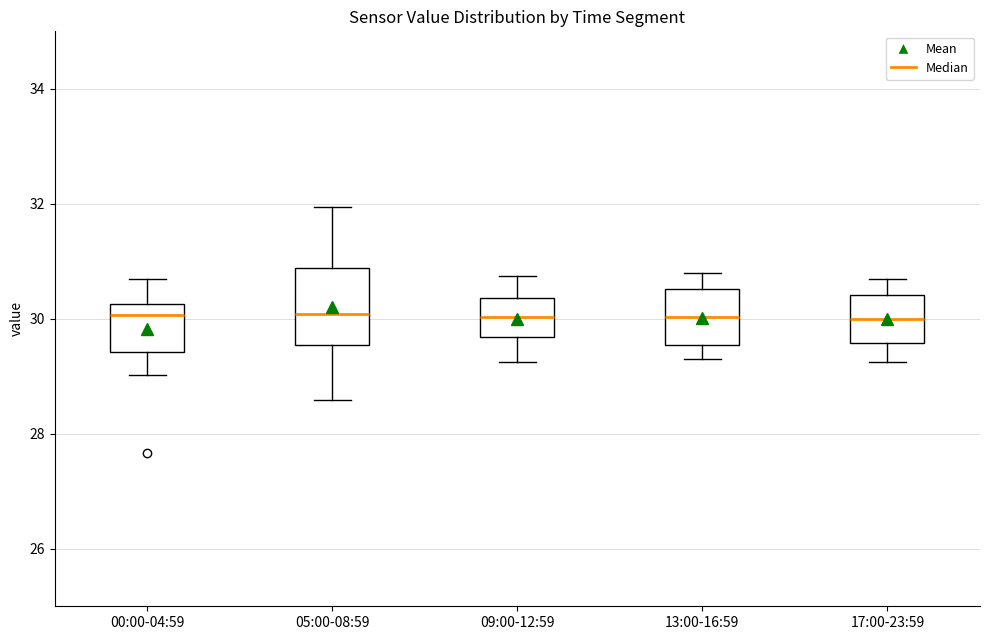

Reading left to right, transcribe this box plot: for each box, give where its median line is, the range the box spans, and where its two whiskers end, as read against the y-axis. The values are not printed on the chart, so give them approximately, as read against the axis.

00:00-04:59: median 30.0, box 29.4 to 30.2, whiskers 29.0 to 30.8
05:00-08:59: median 30.0, box 29.6 to 30.8, whiskers 28.6 to 32.0
09:00-12:59: median 30.0, box 29.6 to 30.4, whiskers 29.2 to 30.8
13:00-16:59: median 30.0, box 29.6 to 30.6, whiskers 29.4 to 30.8
17:00-23:59: median 30.0, box 29.6 to 30.4, whiskers 29.2 to 30.8